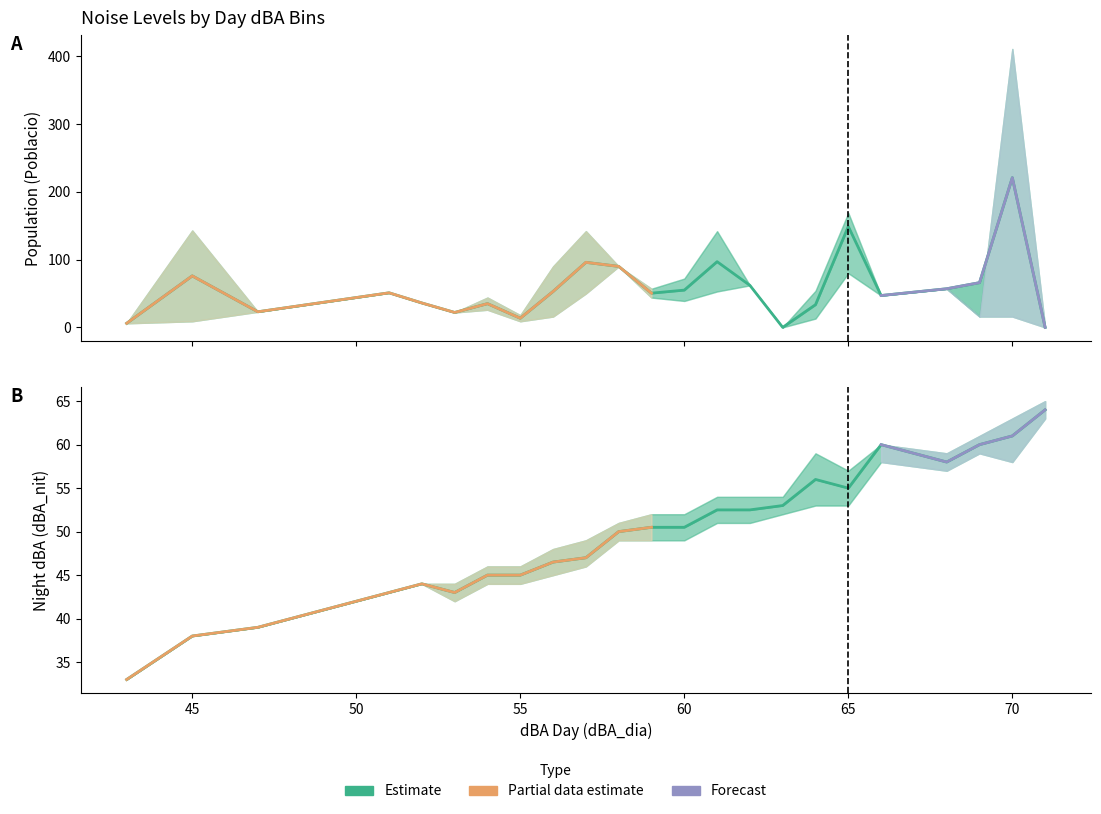

The value of dBA_nit_upper at 70 is 63.0. True or false?

True